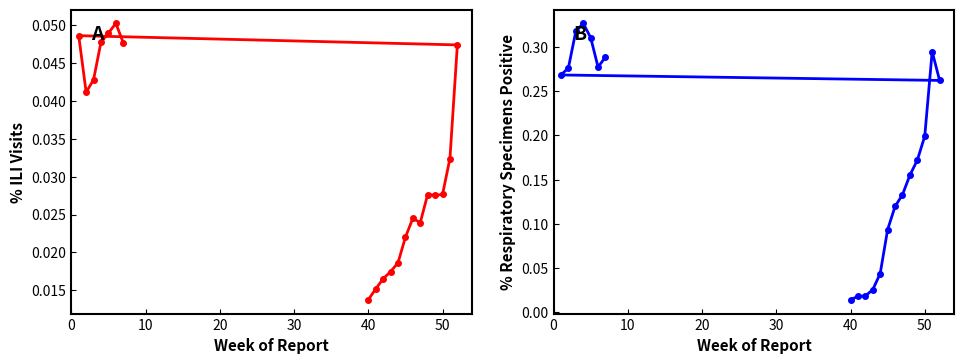

Is the value of % Respiratory Specimens at 30 greater than the value of % ILI Visits at 30?

Yes